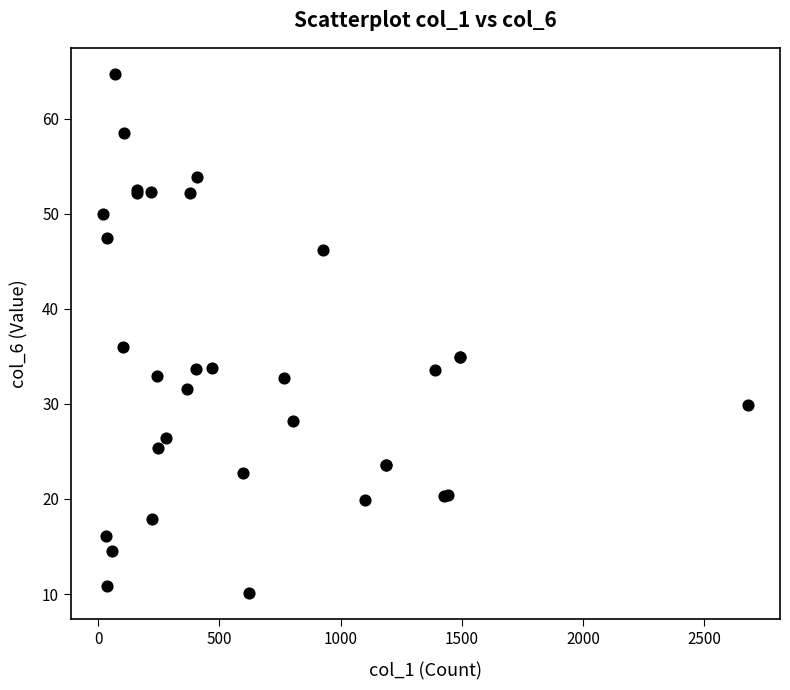

What Y value in the scatter plot is closest to 37?

36.0